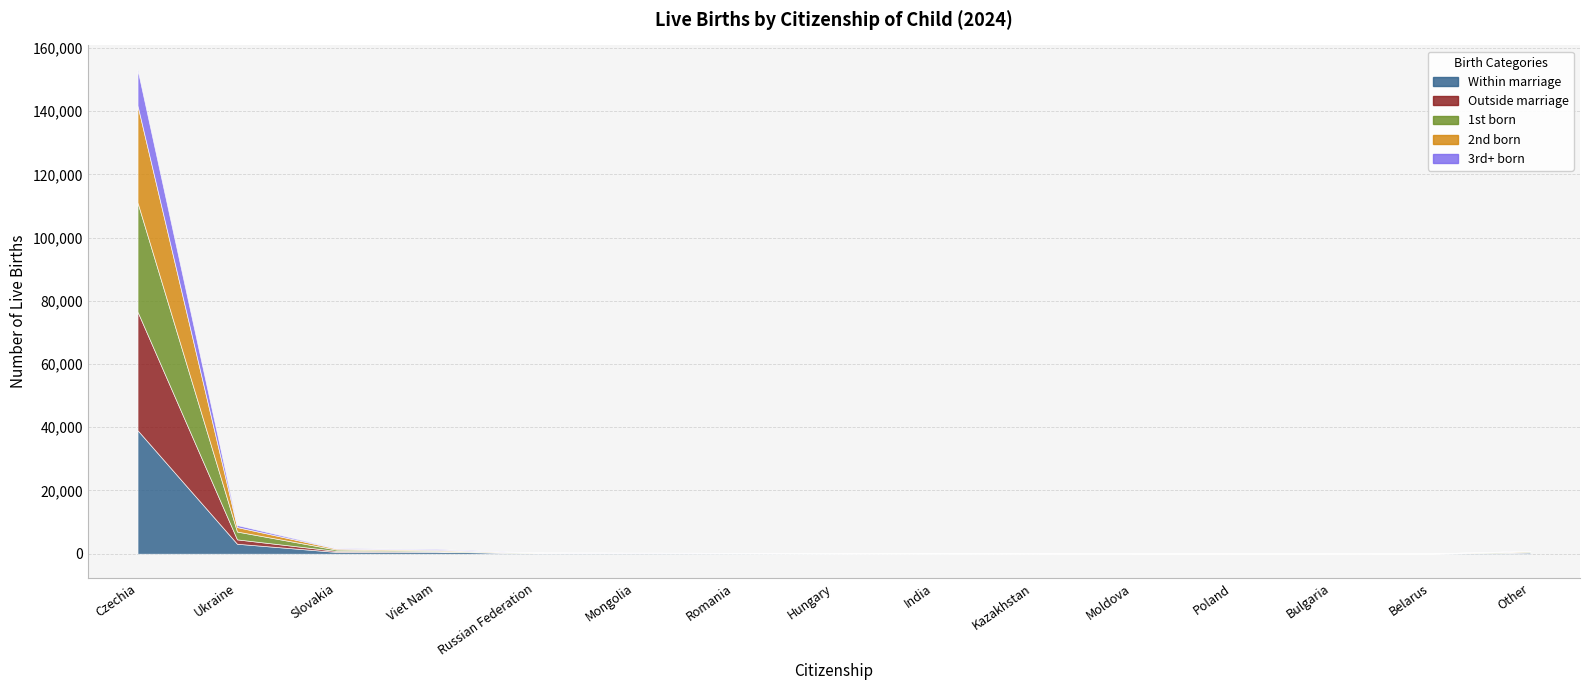

The 2nd born series shows 19 at Kazakhstan. True or false?

True